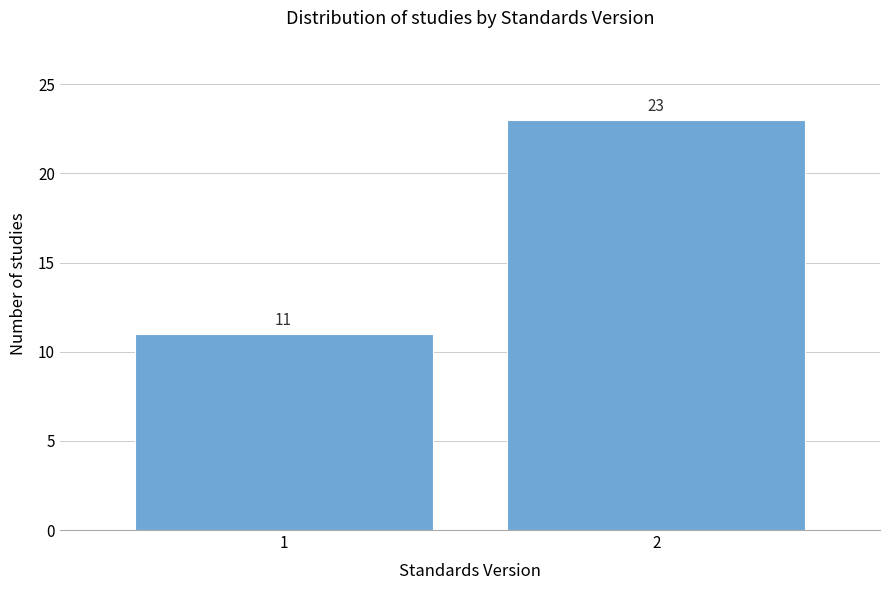

Reading left to right, transcribe all the data shown in this chart.

1=11	2=23